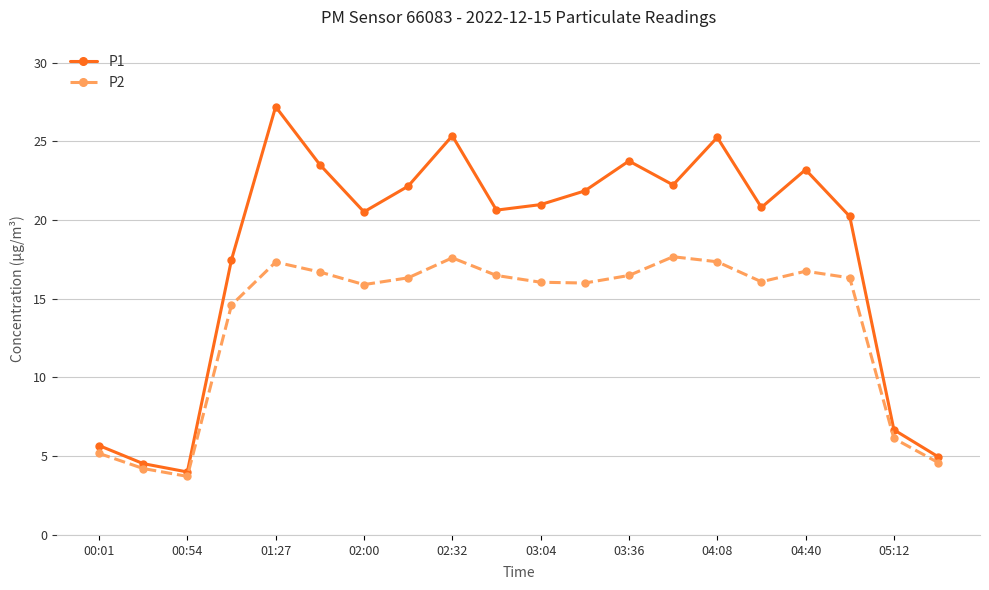

Rank the series by their maximum value, from lowest to highest.

P2, P1